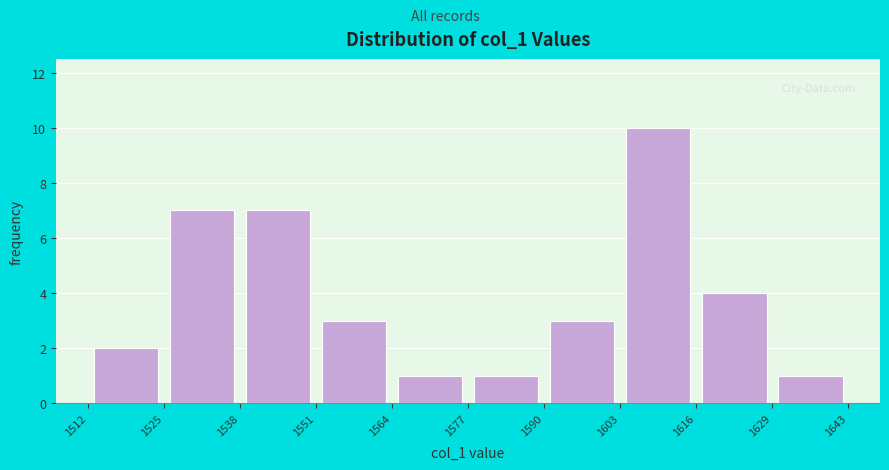

Over which range of the x-axis is the bar tallest?

1603 to 1616